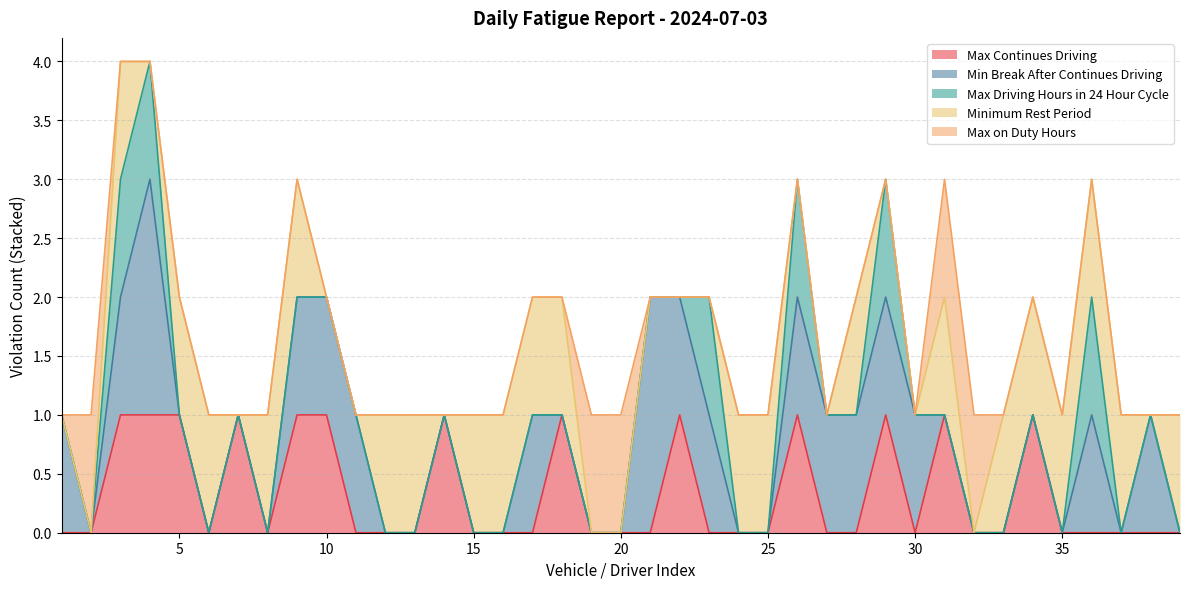

List the labels in order of Minimum Rest Period value, largest first.

3, 5, 6, 8, 9, 12, 13, 15, 16, 17, 18, 24, 25, 28, 31, 33, 34, 35, 36, 37, 39, 1, 2, 4, 7, 10, 11, 14, 19, 20, 21, 22, 23, 26, 27, 29, 30, 32, 38